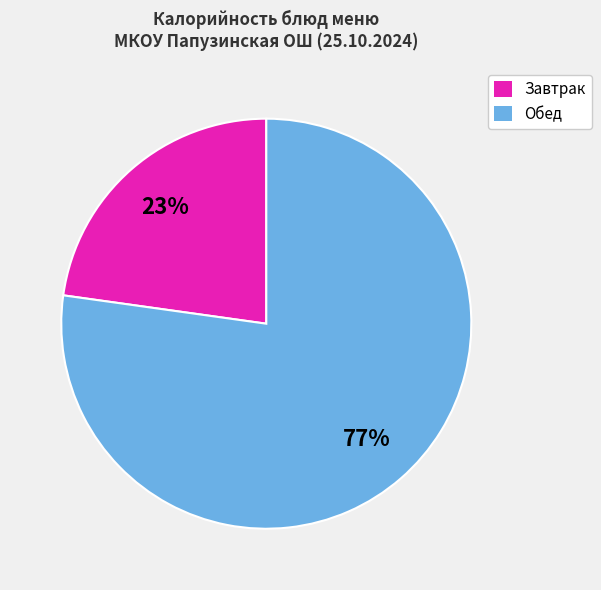

Which has a higher value, Обед or Завтрак?

Обед